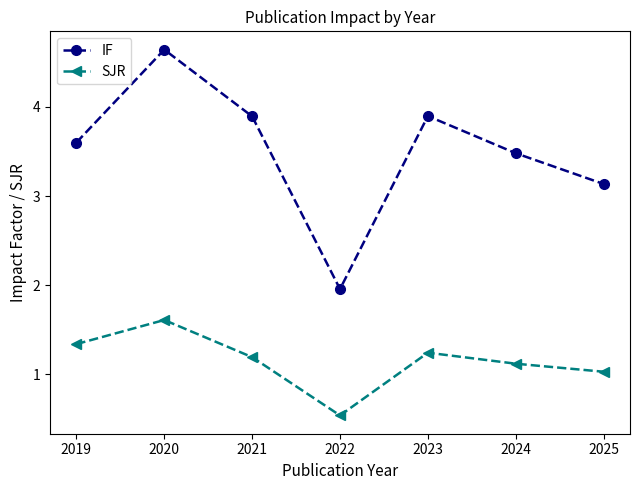

What are all the series names shown in the legend?

IF, SJR